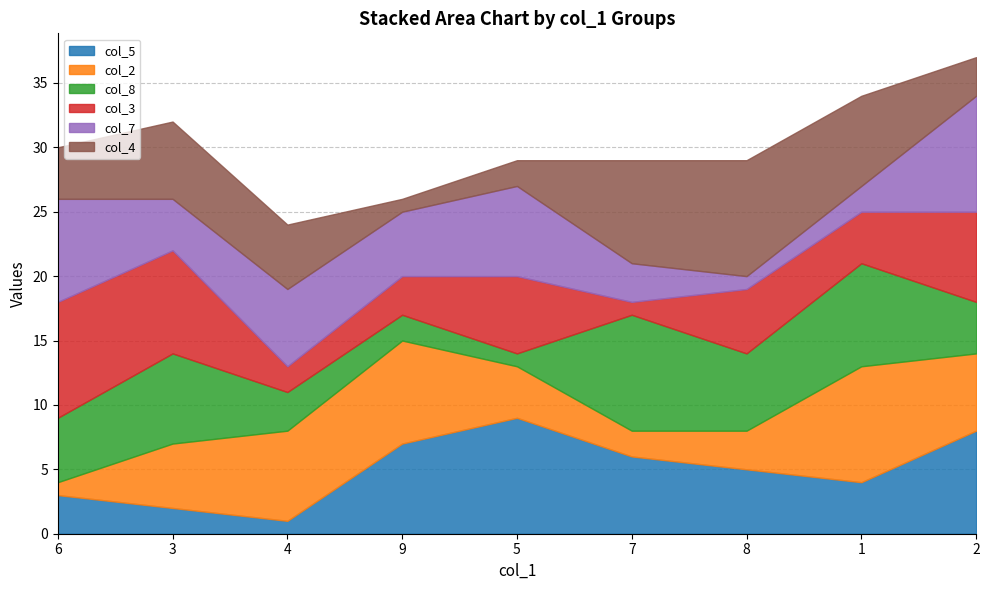

What are all the series names shown in the legend?

col_5, col_2, col_8, col_3, col_7, col_4